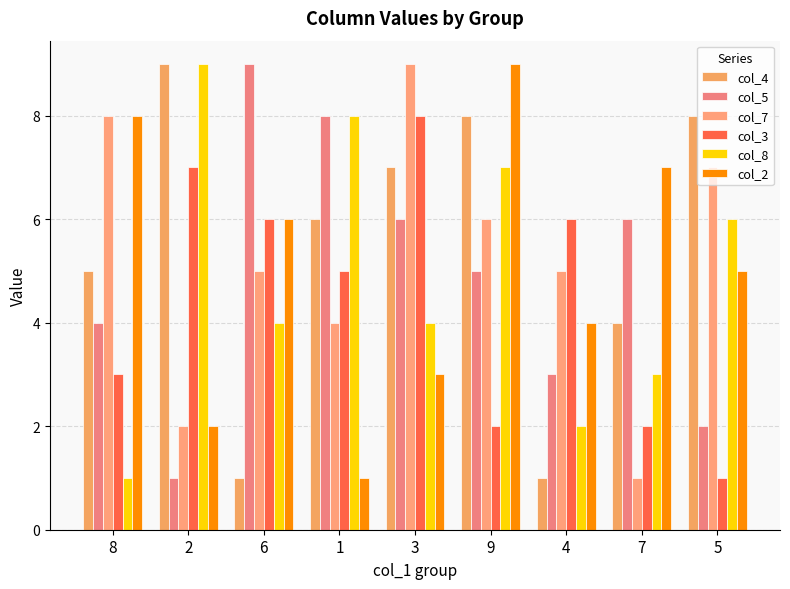

True or false: col_2 has a value of 11 at 6.

False